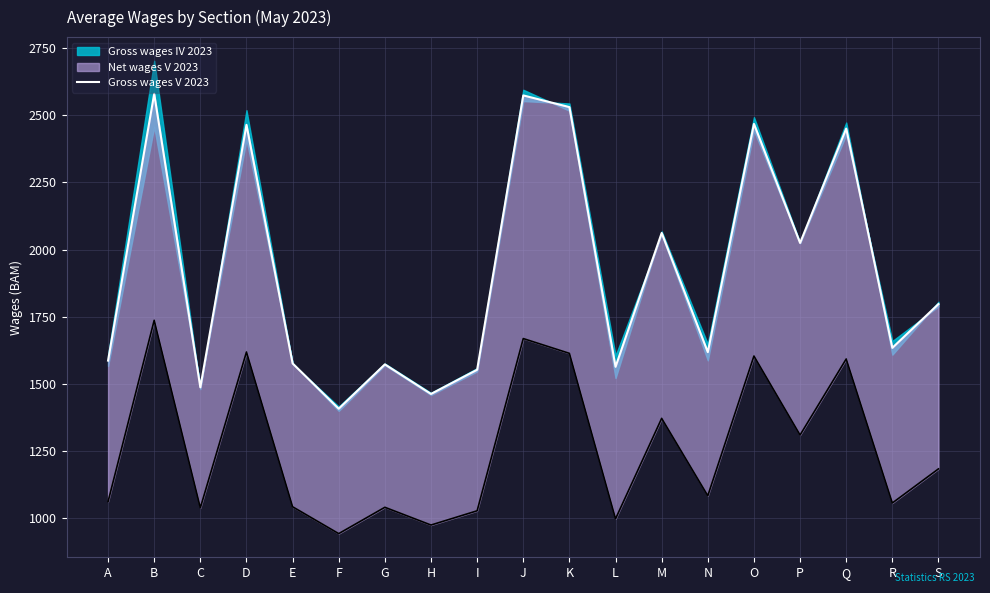

Rank the categories by value from lowest to highest.

F, H, C, I, L, G, E, A, N, R, S, P, M, Q, D, O, K, J, B